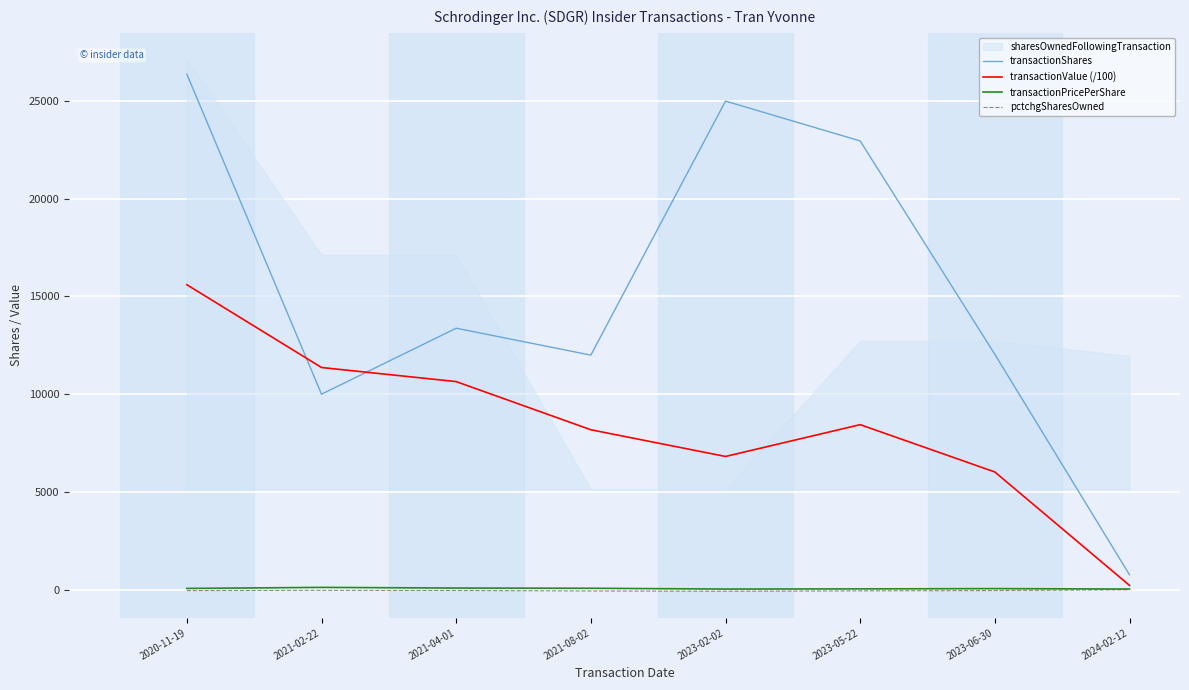

Which series has the widest spread of values?

transactionShares